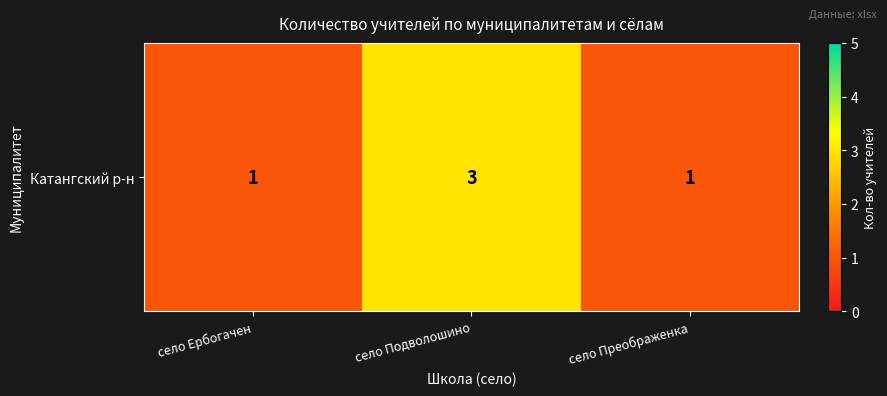

List the labels in order of value, largest first.

село Подволошино, село Ербогачен, село Преображенка